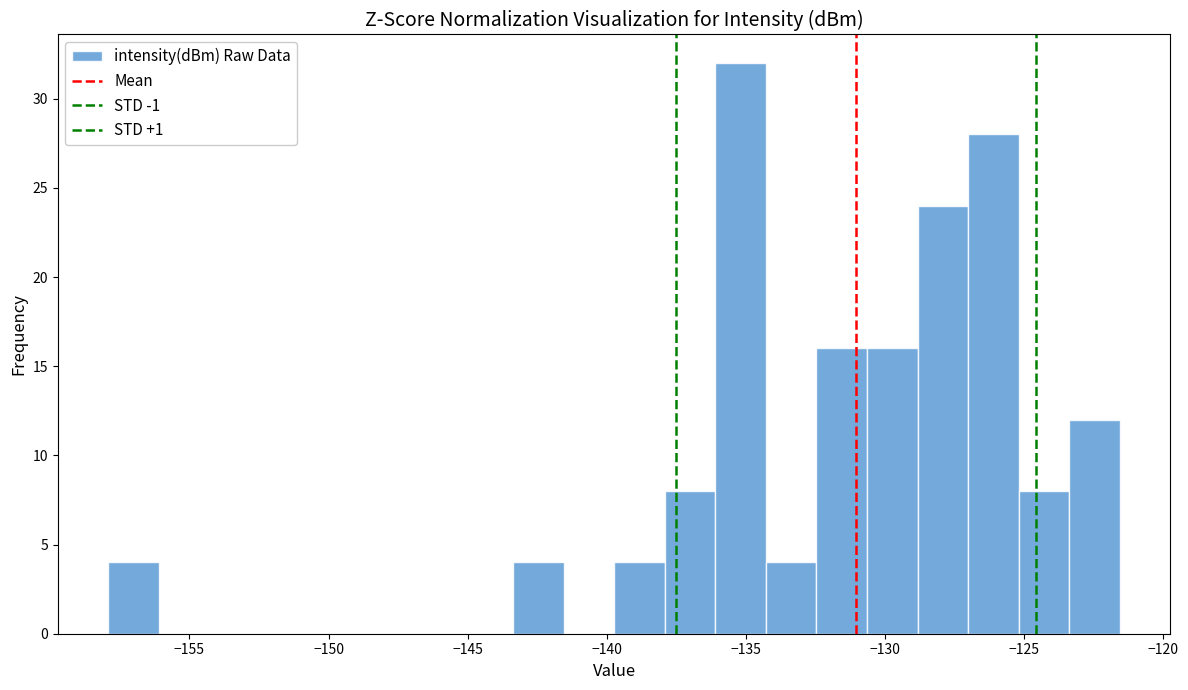

Around what value on the x-axis is the tallest bar? Give the approximate position of its centre, as read against the axis.

-135.0